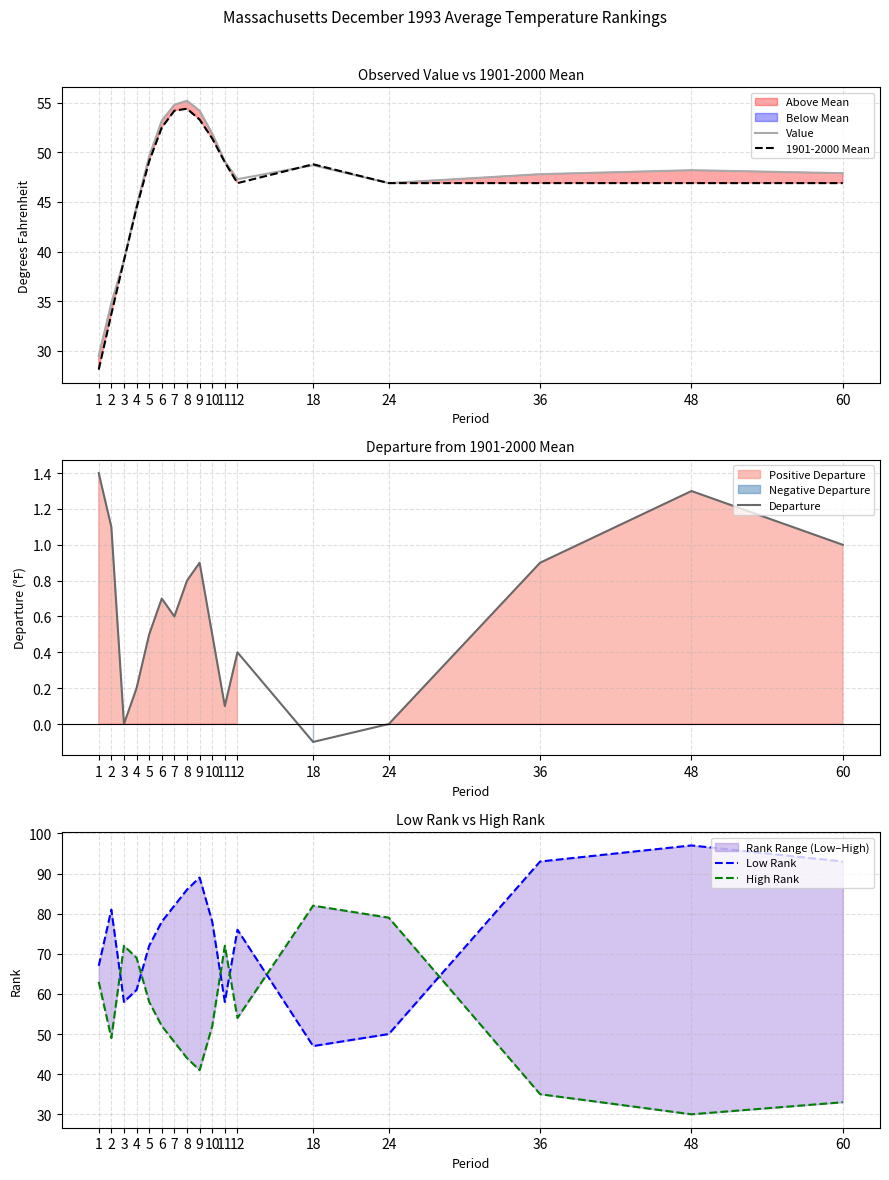

Does the chart have visible grid lines?

Yes